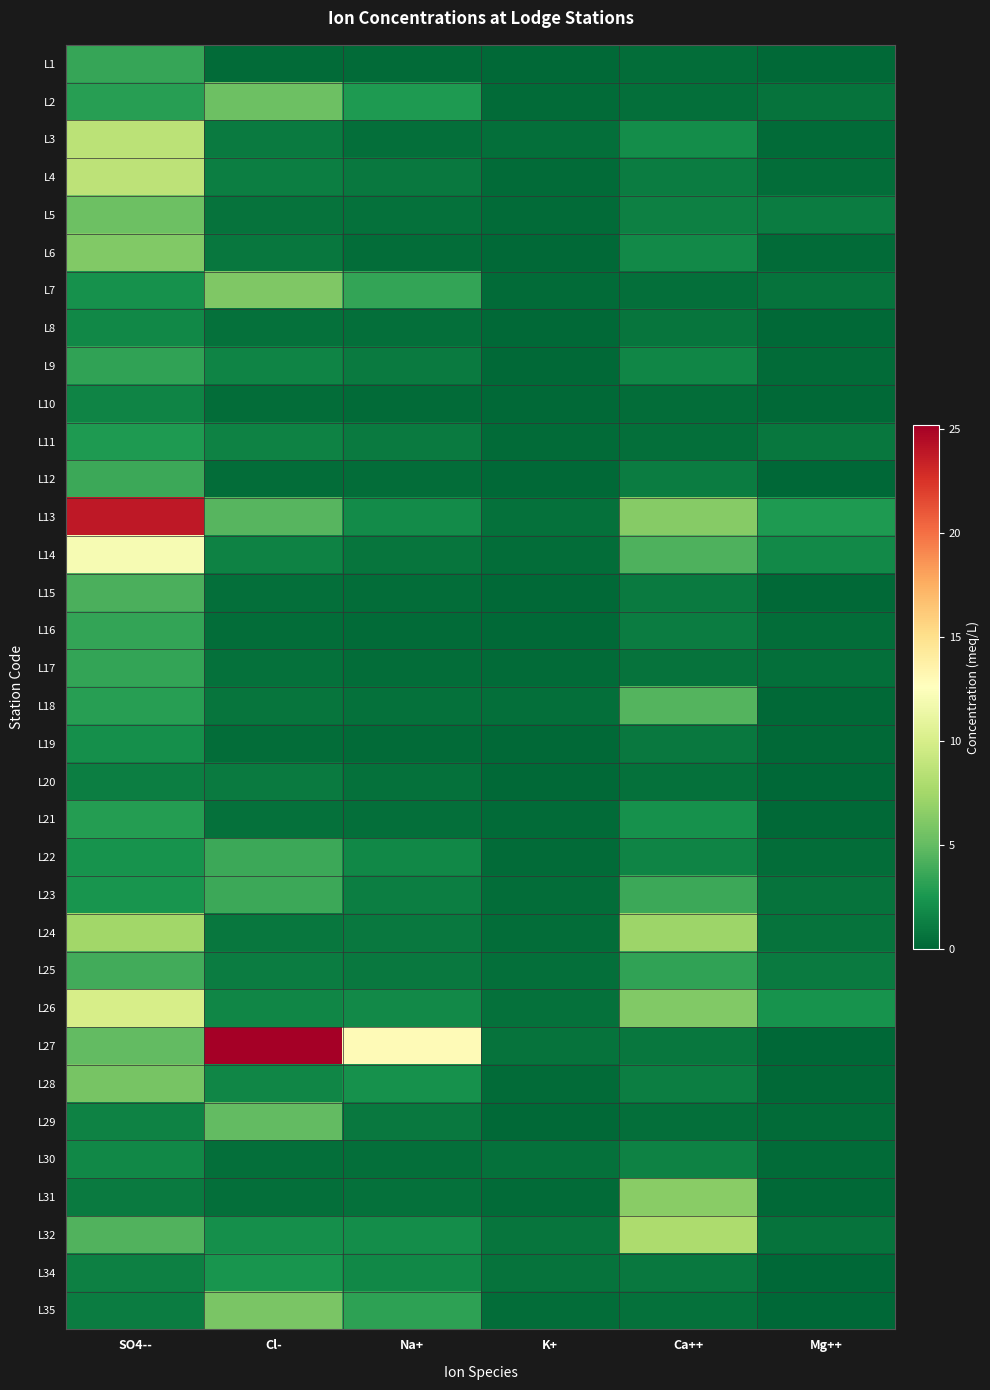

List the series in order of their peak value, highest first.

L27, L13, L14, L26, L4, L3, L32, L24, L31, L6, L7, L35, L28, L5, L2, L29, L18, L15, L25, L23, L22, L12, L1, L17, L16, L9, L21, L11, L34, L19, L30, L8, L10, L20